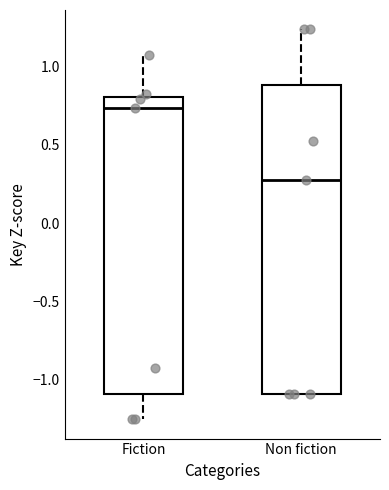

Comparing the boxes themselves (not the whiskers), which one is the tallest?

Non fiction